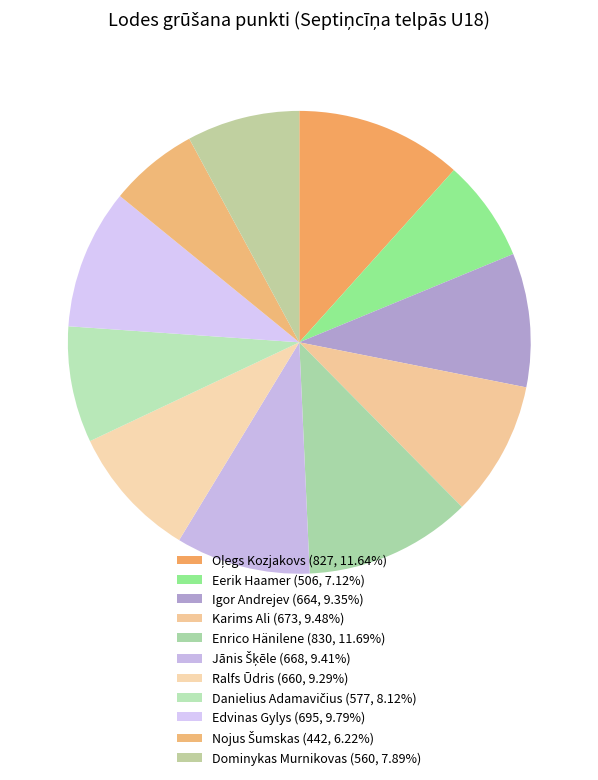

What portion of the pie excludes Ralfs Ūdris?

90.7%